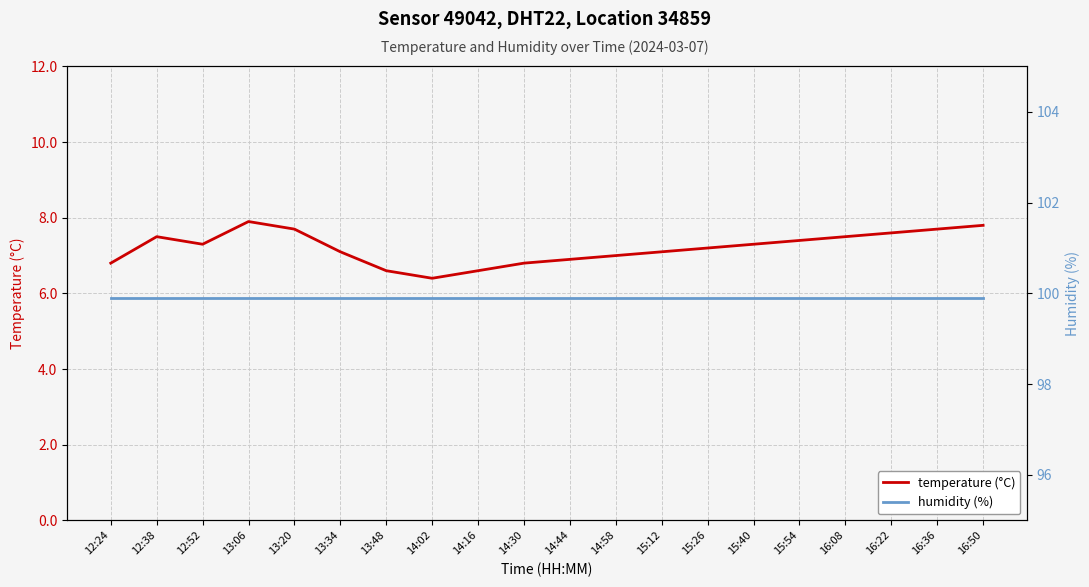

True or false: temperature (°C) and humidity (%) intersect in this chart.

False